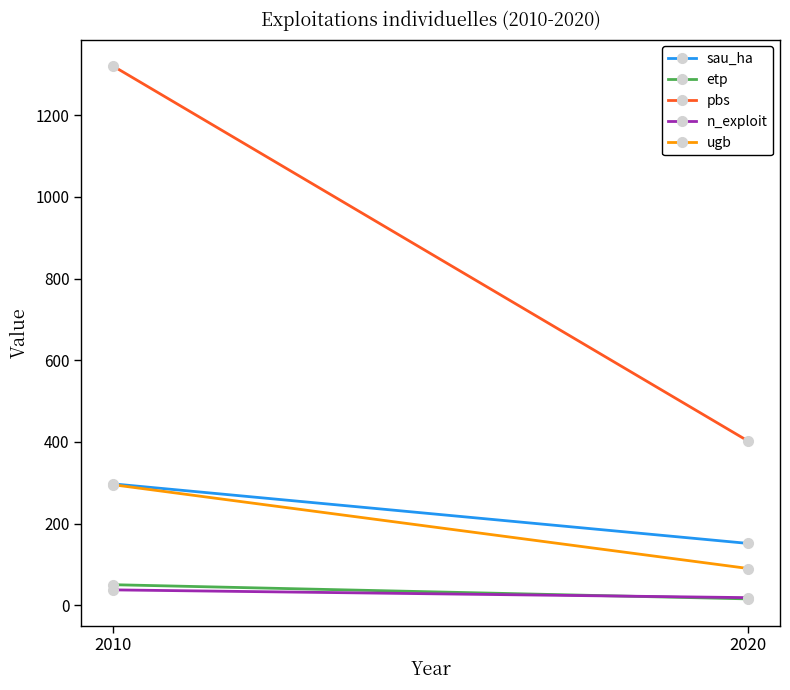

Reading left to right, extract all data points from this chart.

sau_ha: 297.4	151.7
etp: 50.7	15.9
pbs: 1319.9	402.0
n_exploit: 38.0	19.0
ugb: 295.4	90.3